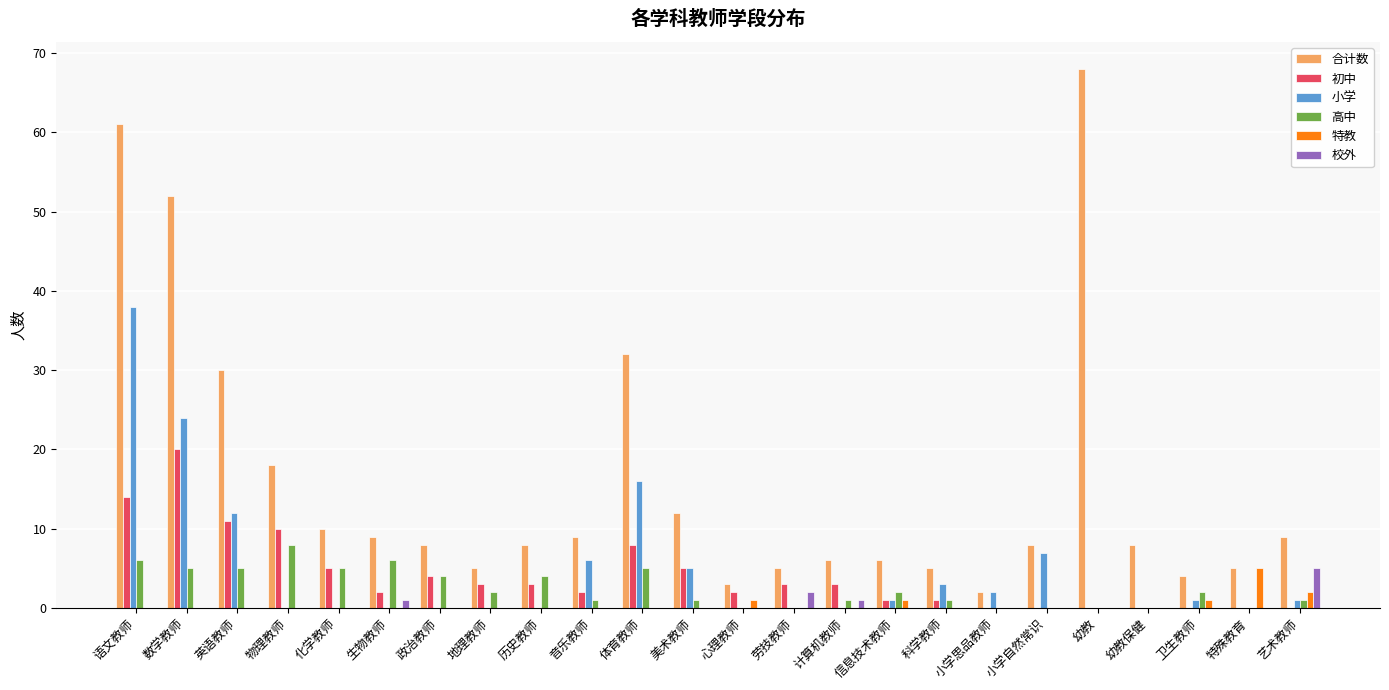

What is the sum of all 初中 values?

97